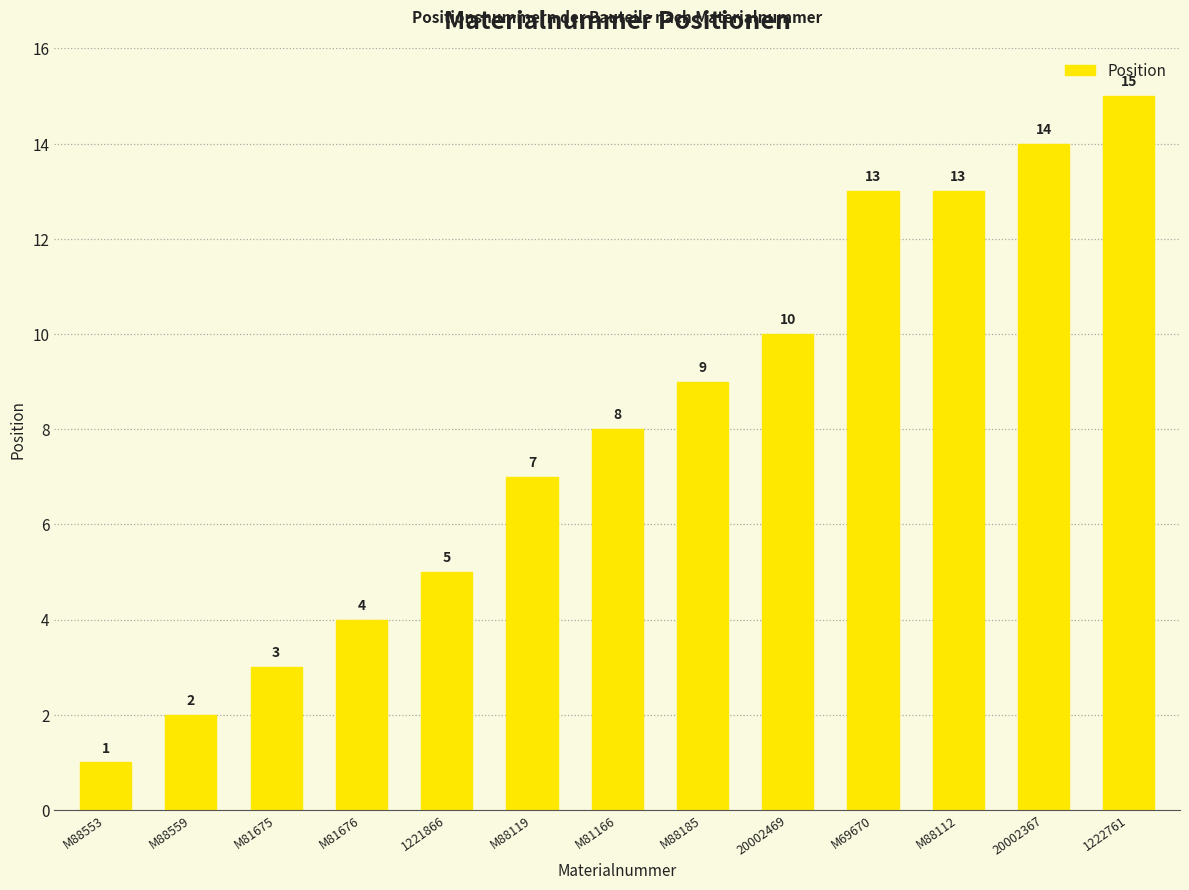

Approximately how many times larger is the value at 20002367 compared to M81675?

4.7